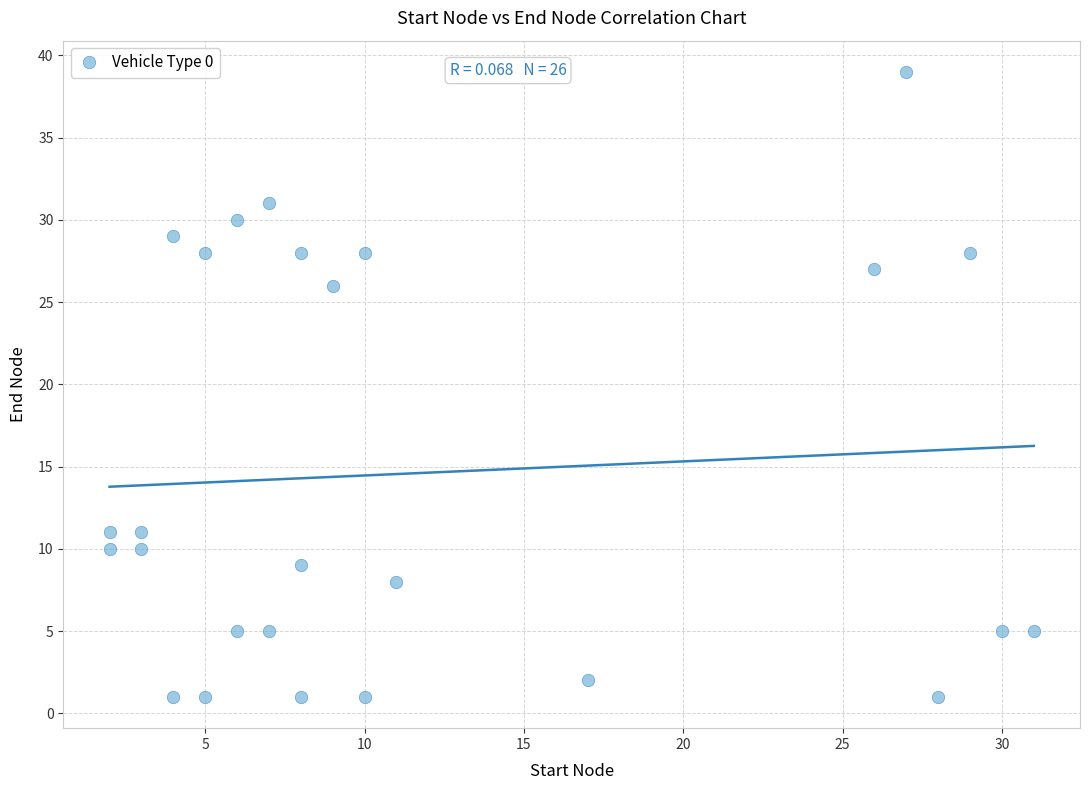

What Y value in the scatter plot is closest to 20?

26